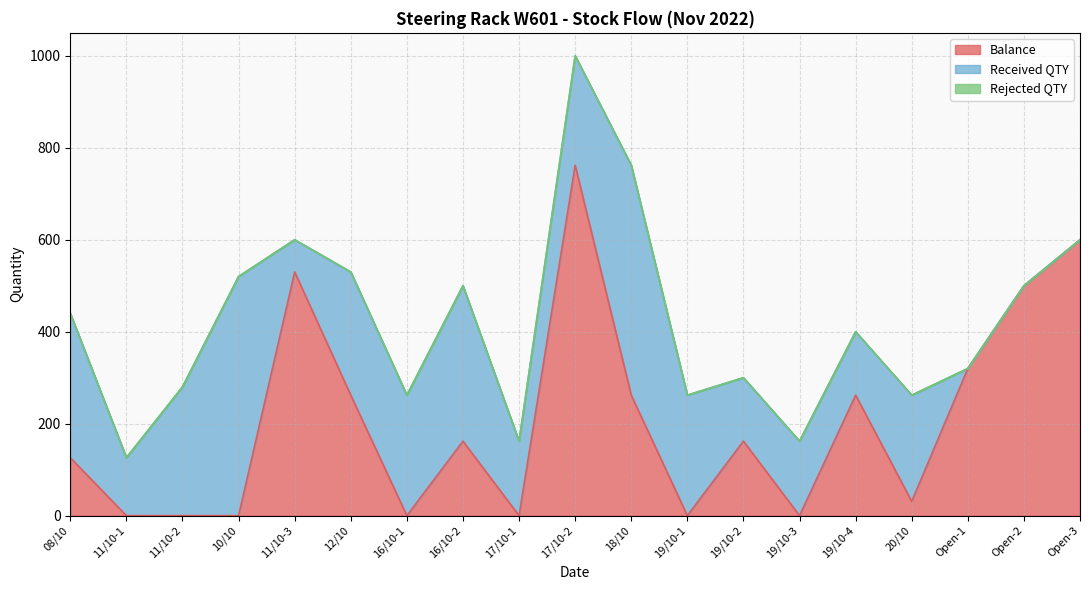

At which label does Rejected QTY reach its peak?

08/10